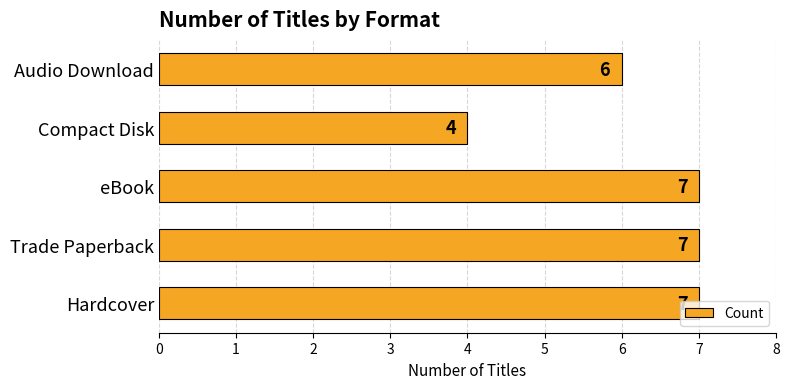

What is the ratio of the value at Trade Paperback to the value at eBook?

1.0